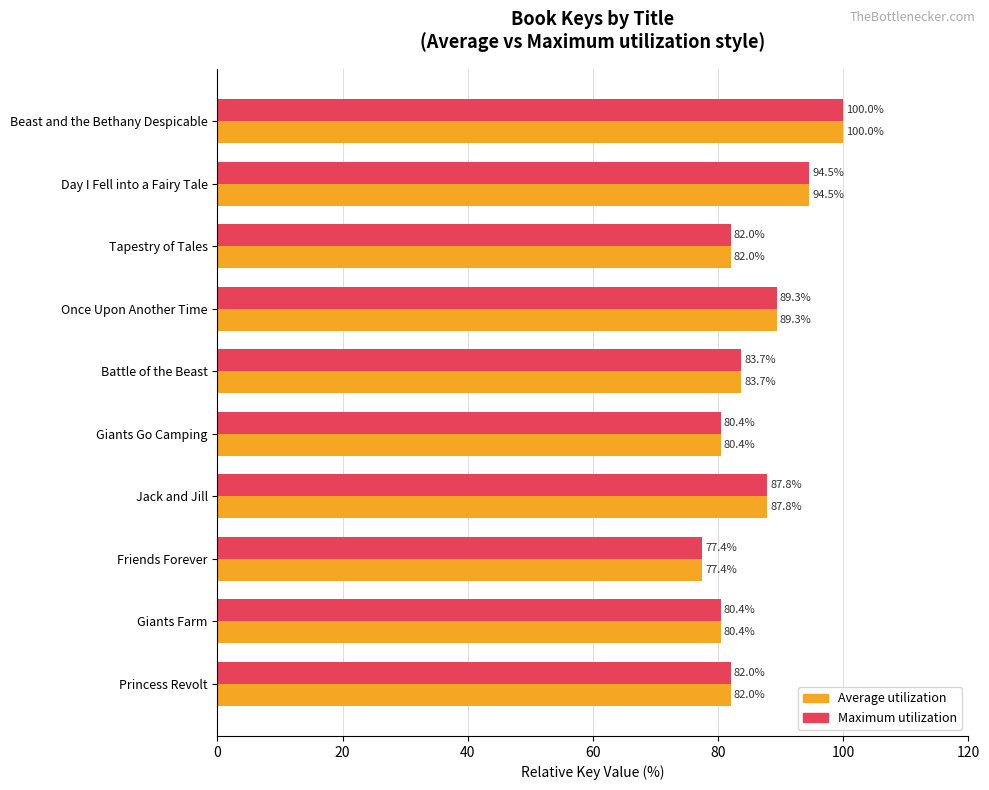

What is the average value of the Maximum utilization series?

85.8